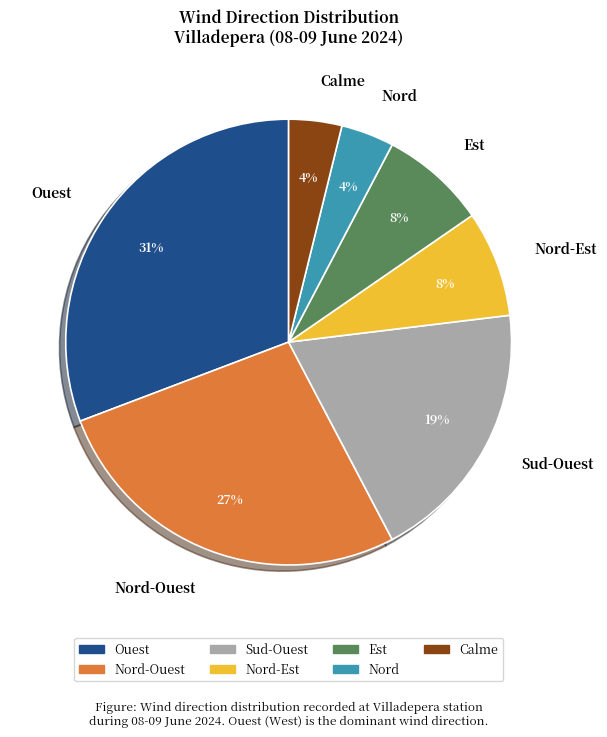

To the nearest percent, what is the combined percentage of Sud-Ouest and Nord-Est?

27%